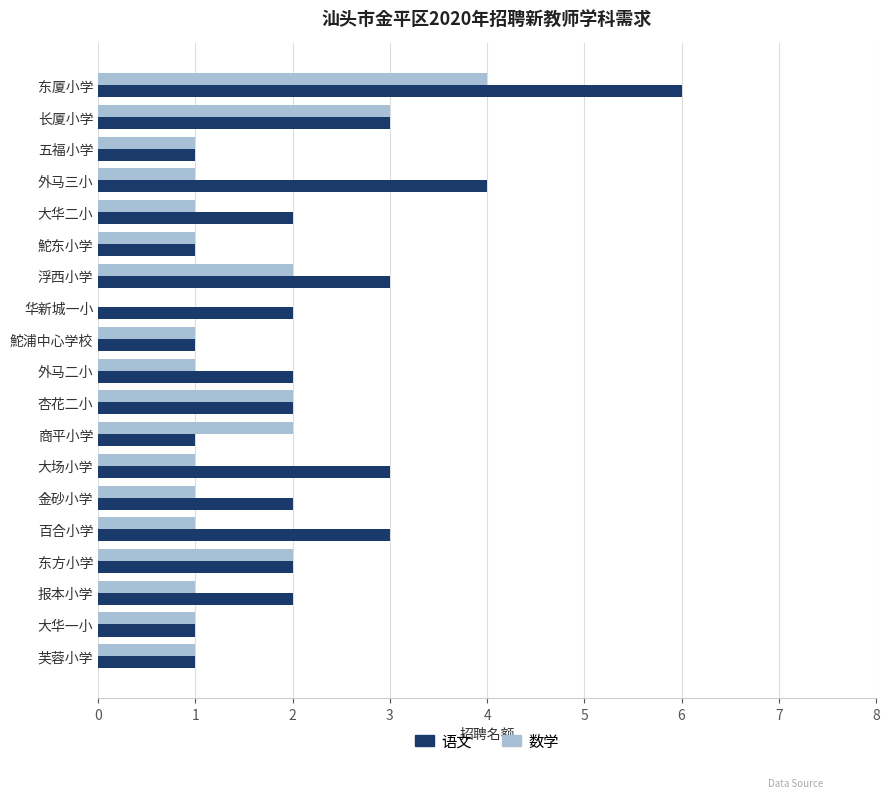

What is the average value of the 语文 series?

2